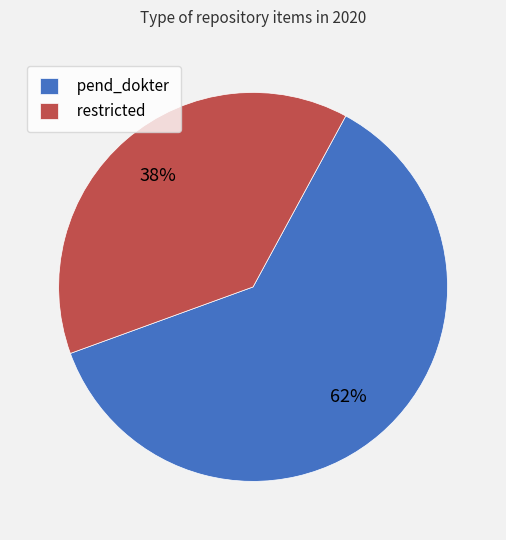

How many slices are in this pie chart?

2